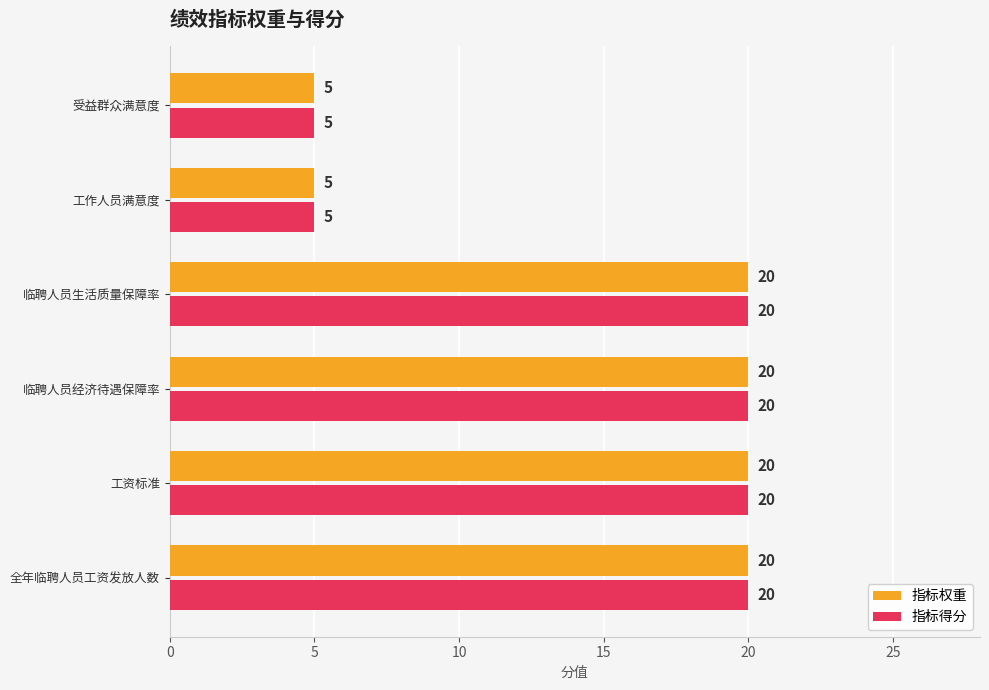

What is the total value across all series at 工作人员满意度?

10